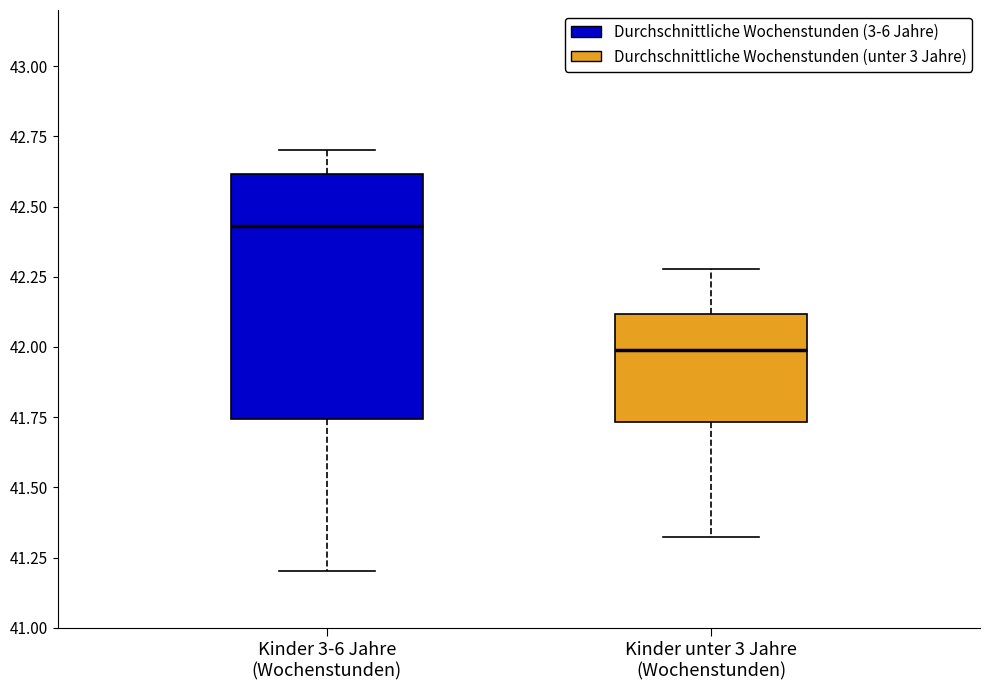

Which box's median line is the lowest?

Kinder unter 3 Jahre (Wochenstunden)